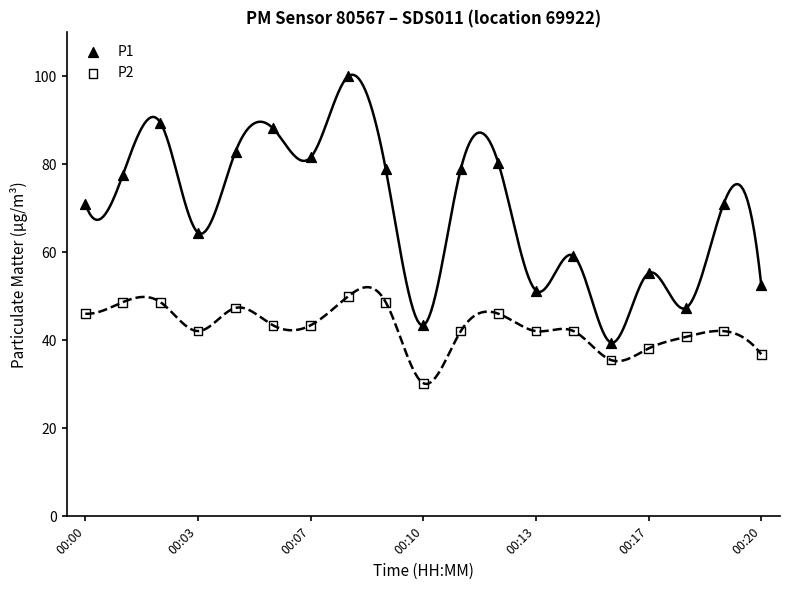

Which series contains the lowest Y value?

P2